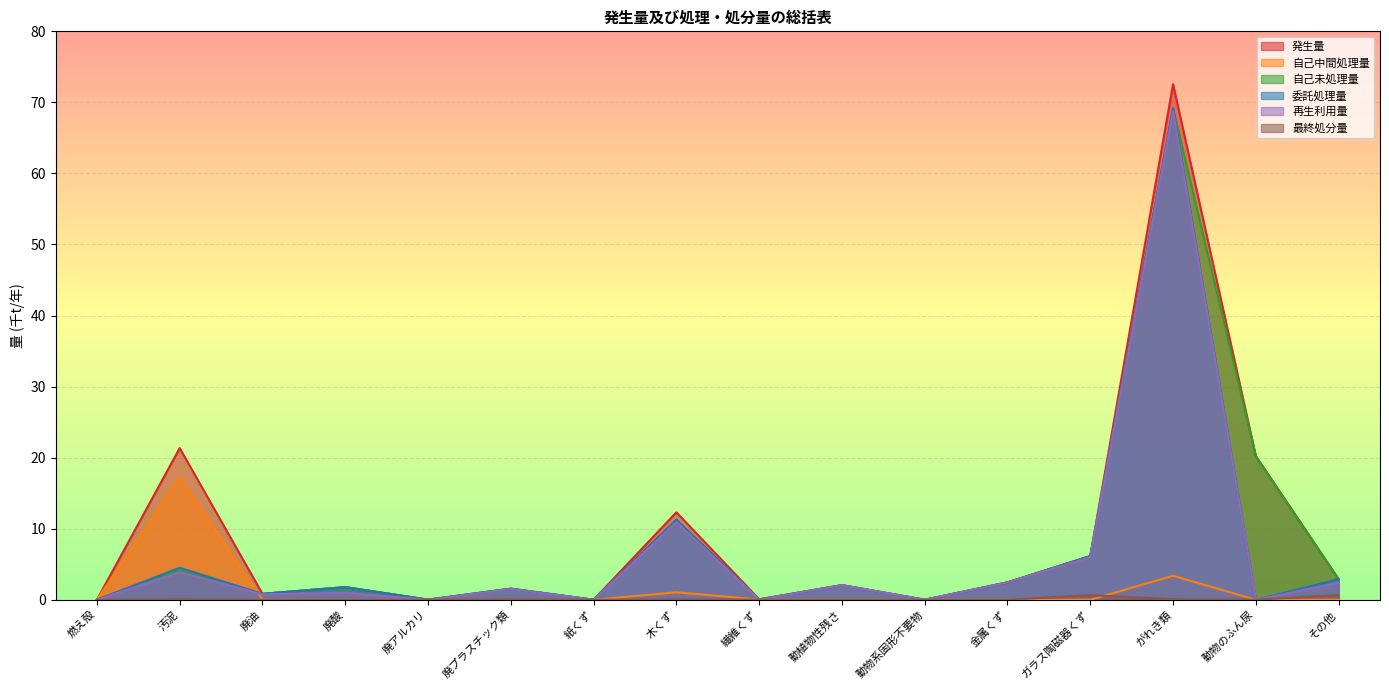

What is the approximate value of 自己未処理量 at その他?

2.9